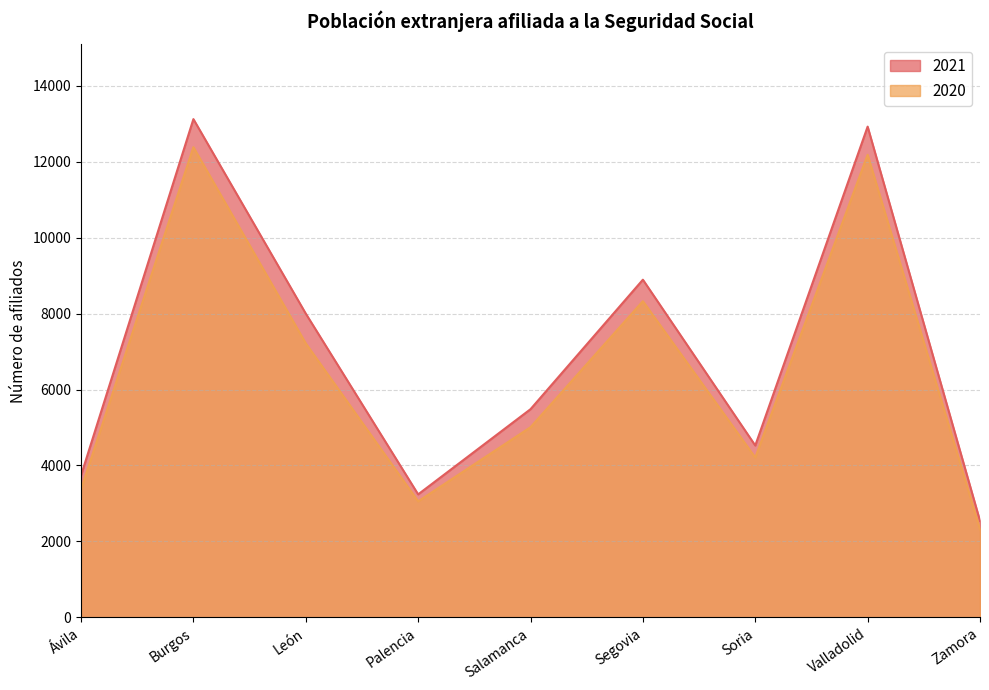

At how many categories does at least one series exceed 9585?

2